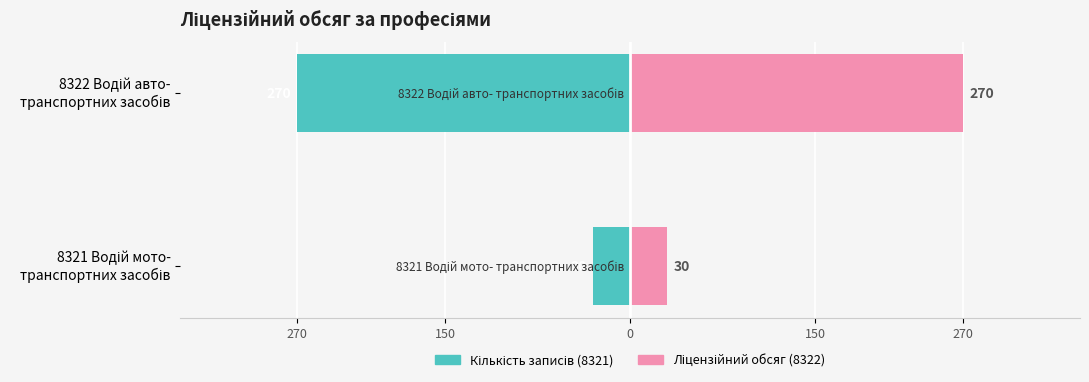

What is the difference between the maximum and minimum values in the Кількість записів (група 1) series?

240